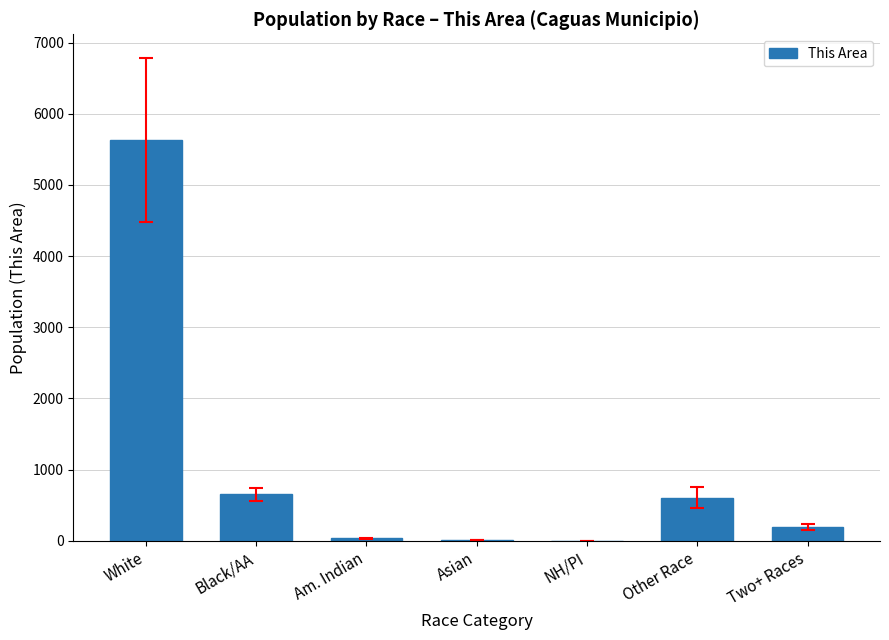

How many categories are shown in the chart?

7